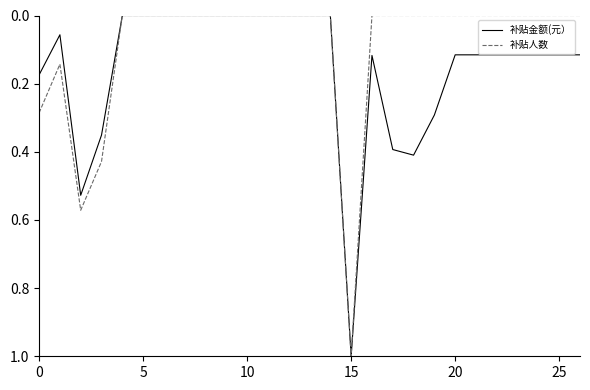

List the series in order of their overall mean, highest first.

补贴金额(元）, 补贴人数